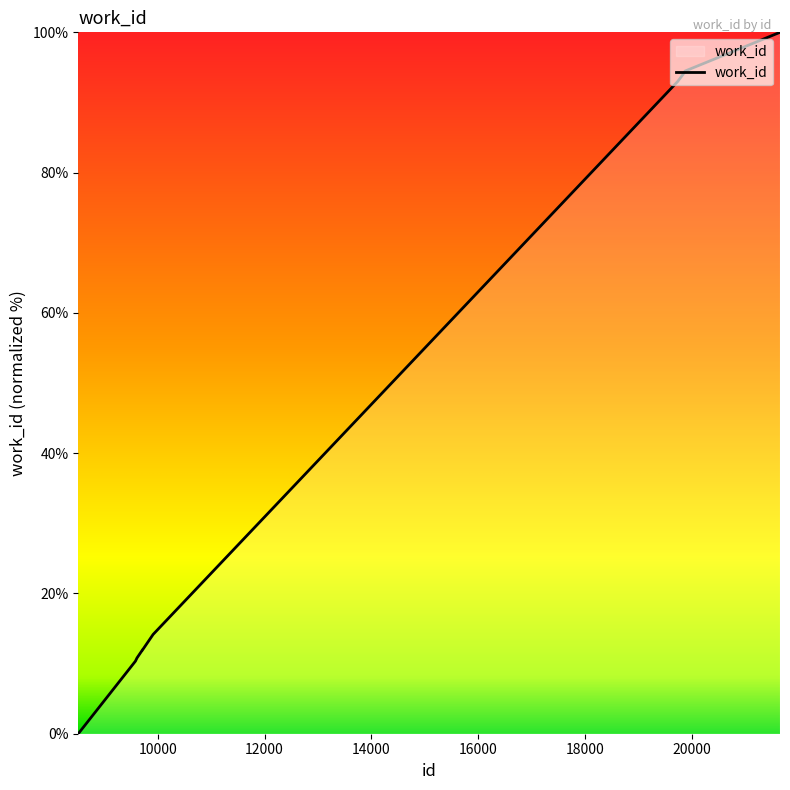

Count the number of data series in this chart.

1